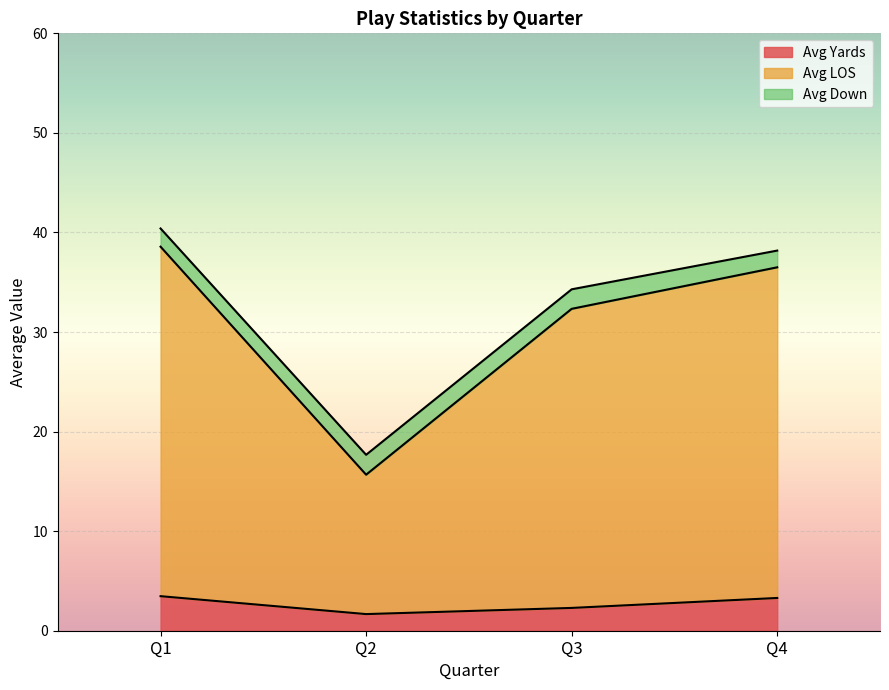

The avg_yards series shows 1.4 at Q4. True or false?

False